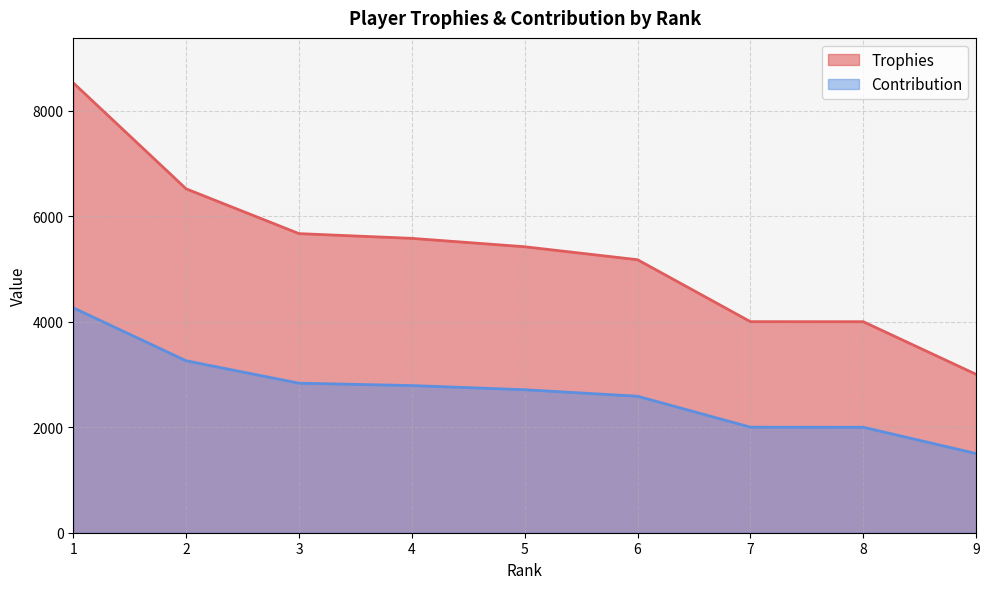

List the series in order of their overall mean, highest first.

Trophies, Contribution